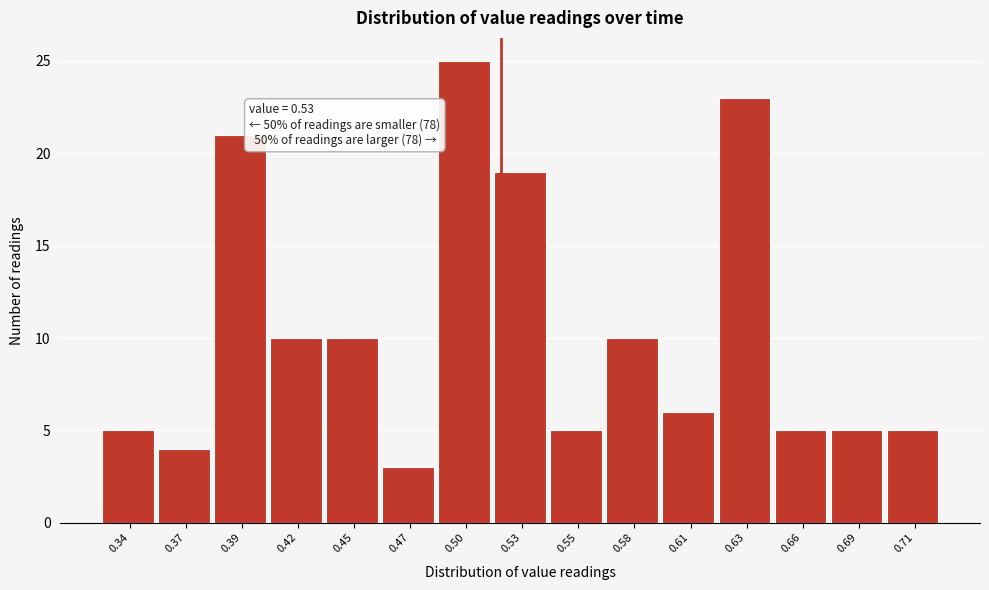

Reading left to right, what are all the values shown in this chart?

5	4	21	10	10	3	25	19	5	10	6	23	5	5	5